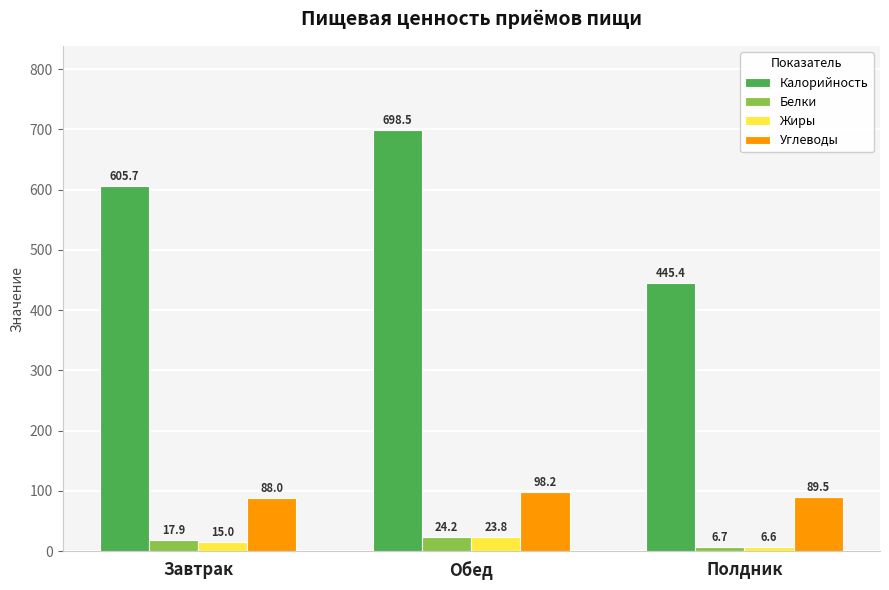

What is the spread (max minus min) of values at Обед?

674.7